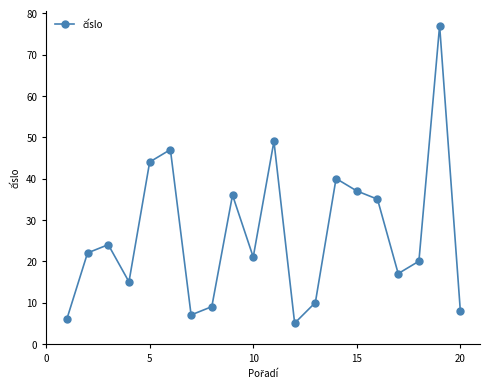

What is the maximum value shown in the chart?

77